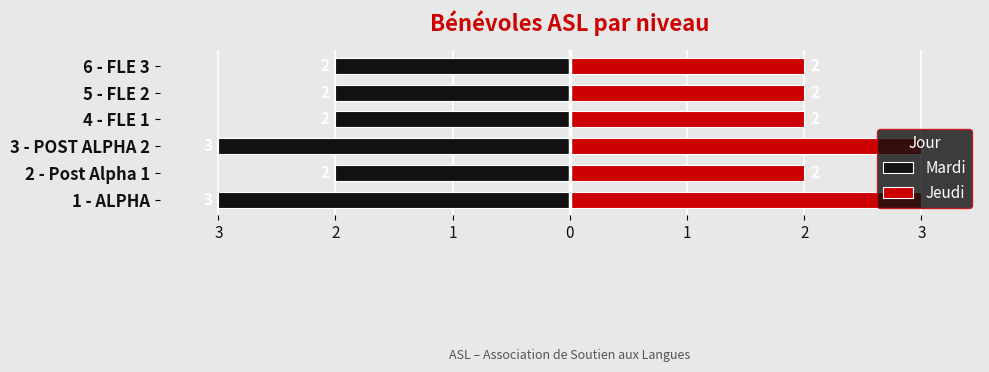

List the series in order of their peak value, lowest first.

Mardi, Jeudi